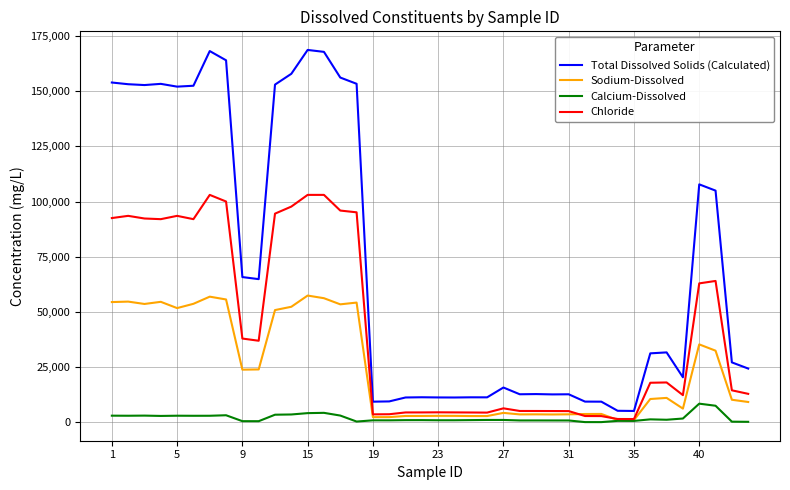

What is the highest value of the Chloride series?

103000.0